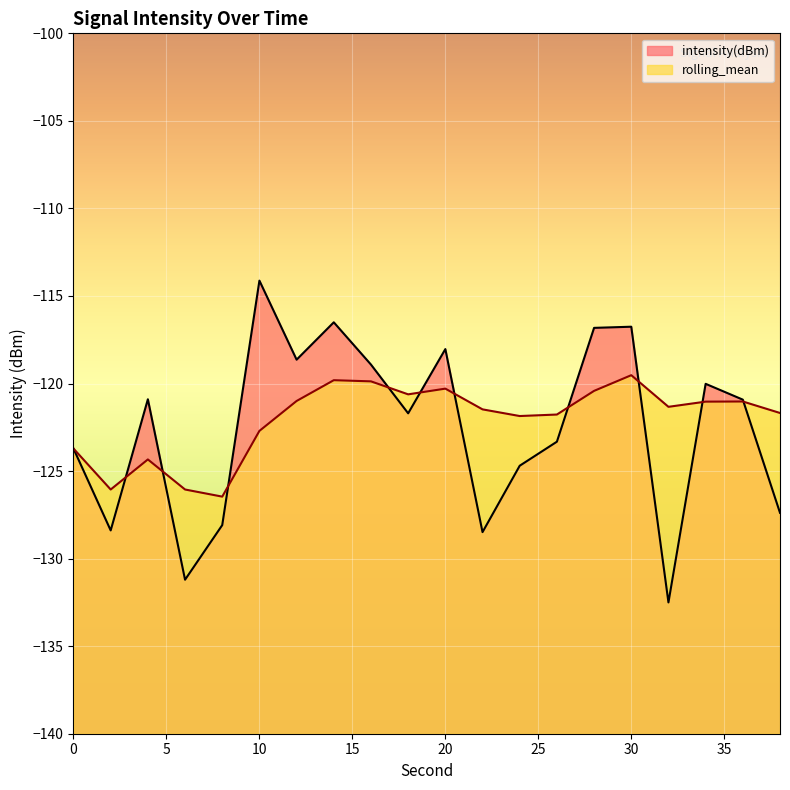

Reading left to right, transcribe all the data shown in this chart.

intensity(dBm): -123.7	-128.4	-120.9	-131.2	-128.1	-114.1	-118.6	-116.5	-118.9	-121.7	-118.0	-128.5	-124.7	-123.3	-116.8	-116.8	-132.5	-120.0	-120.9	-127.4
rolling_mean: -123.7	-126.1	-124.3	-126.1	-126.5	-122.7	-121.0	-119.8	-119.9	-120.6	-120.3	-121.5	-121.9	-121.8	-120.4	-119.5	-121.3	-121.0	-121.0	-121.7